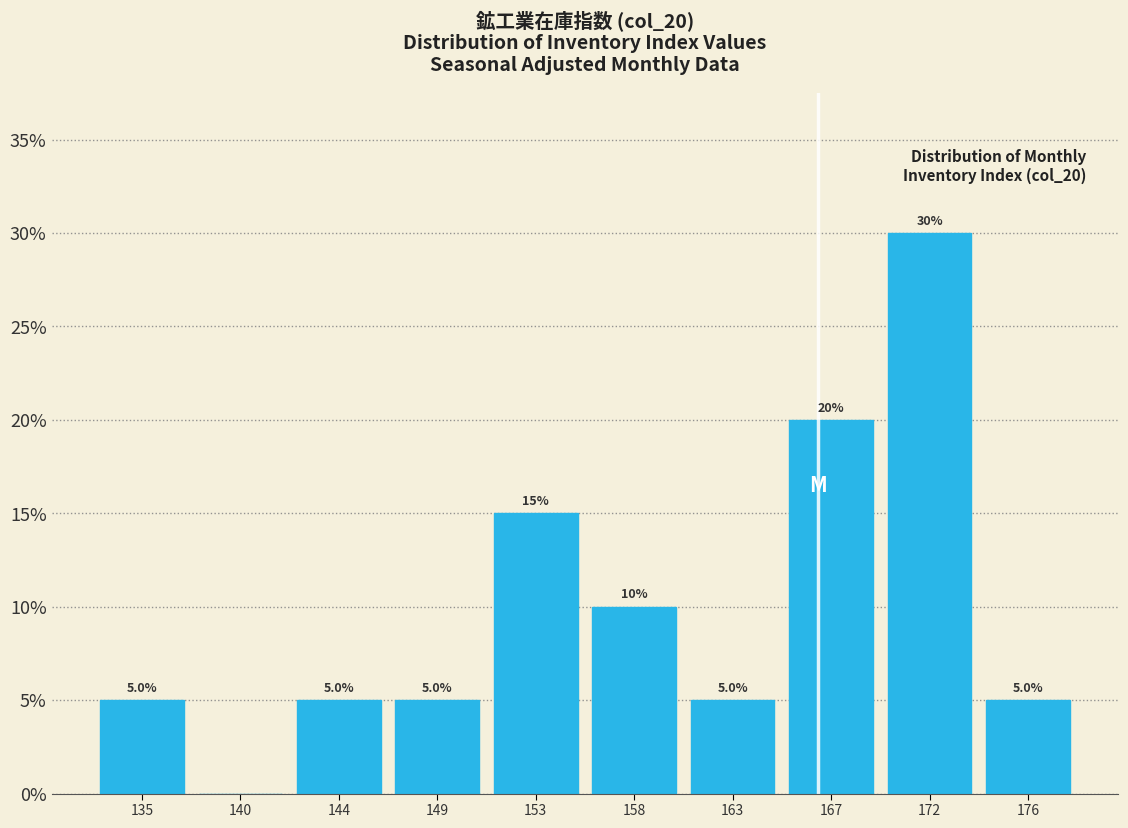

Which range on the x-axis has the tallest bar?

169.5 to 174.0